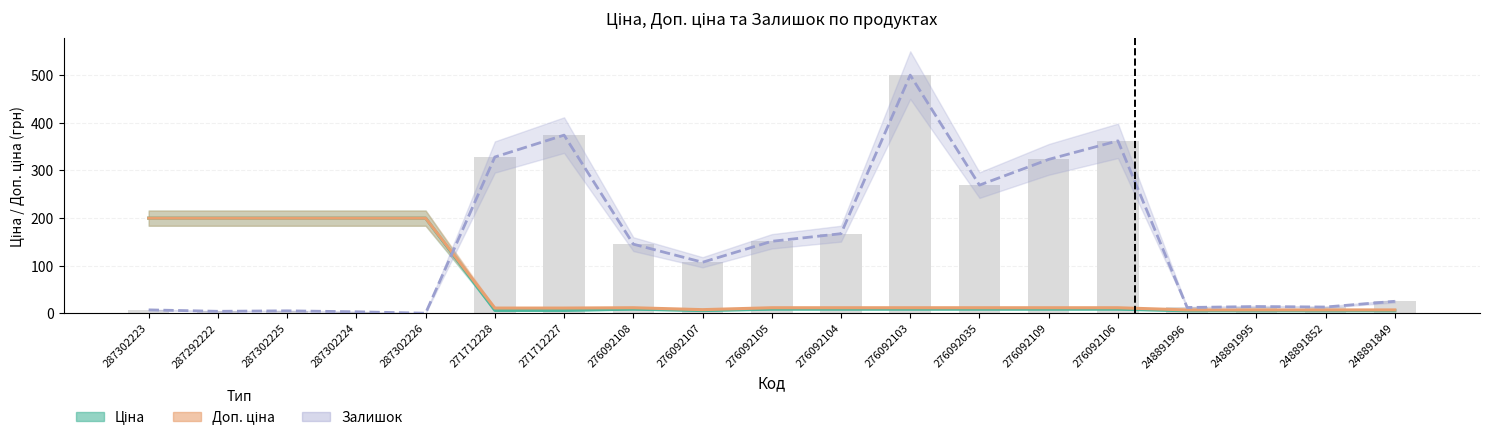

At which label is Ціна closest to 102?

276092108